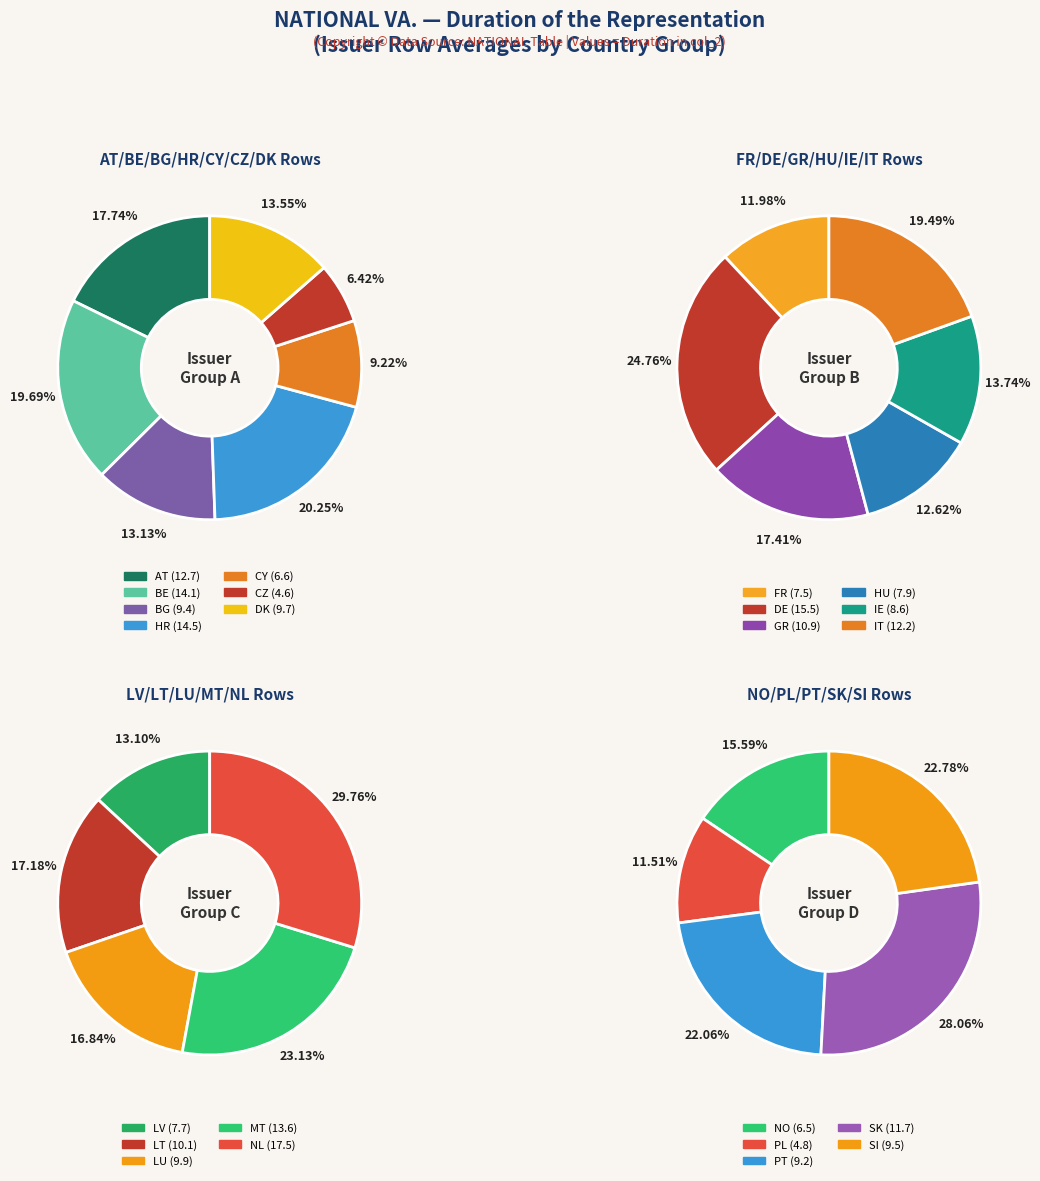

Is IT the majority of the pie?

No